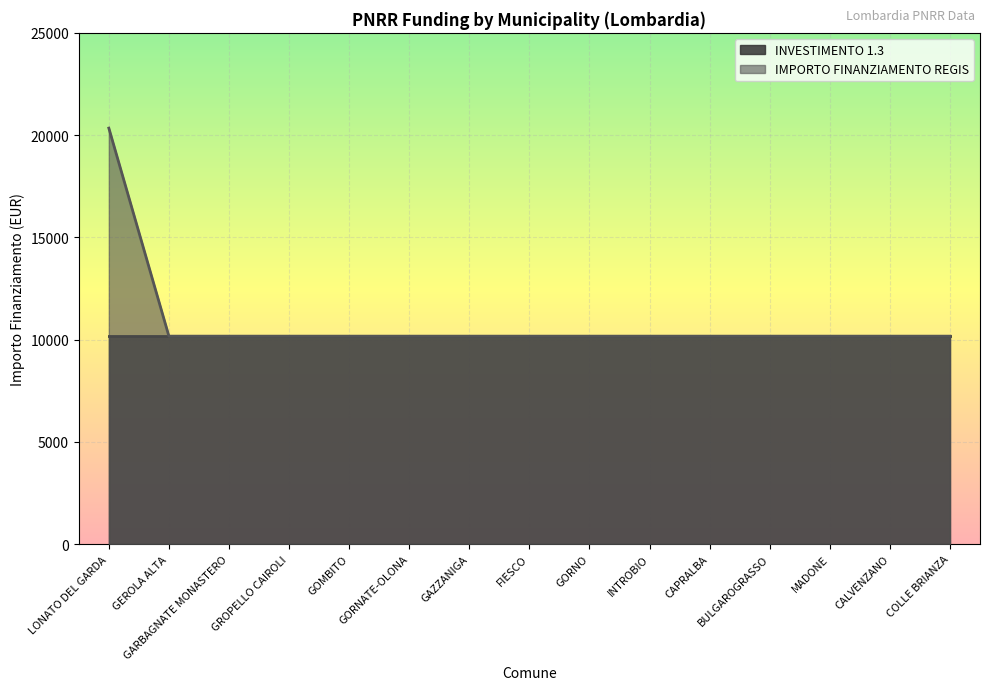

List the labels in order of value, largest first.

LONATO DEL GARDA, GEROLA ALTA, GARBAGNATE MONASTERO, GROPELLO CAIROLI, GOMBITO, GORNATE-OLONA, GAZZANIGA, FIESCO, GORNO, INTROBIO, CAPRALBA, BULGAROGRASSO, MADONE, CALVENZANO, COLLE BRIANZA